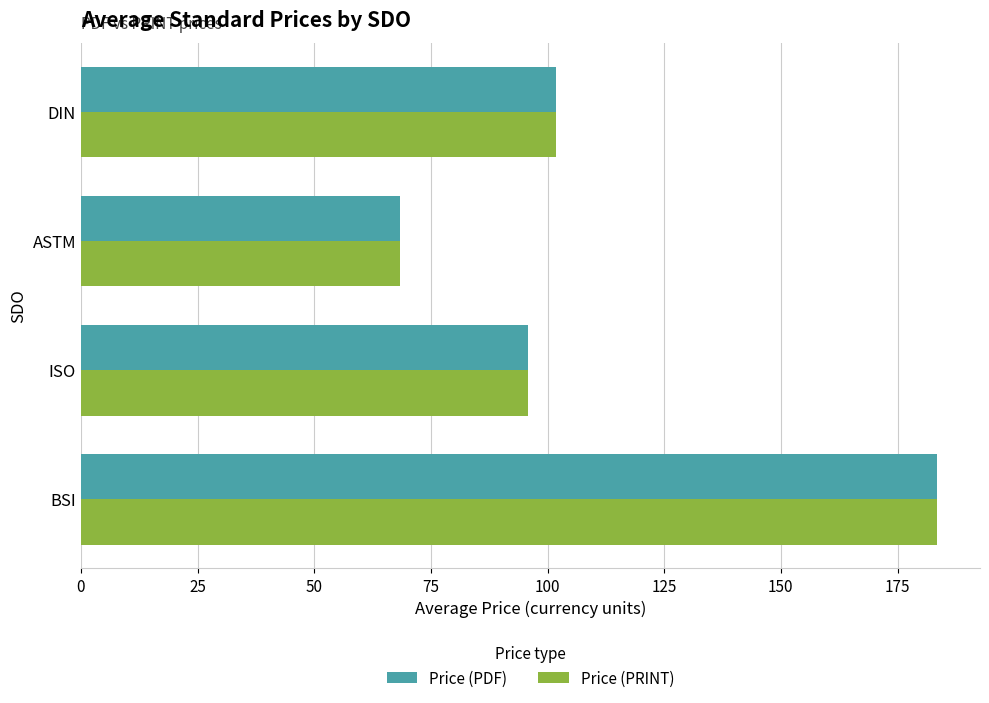

Count the number of categories in the chart.

4